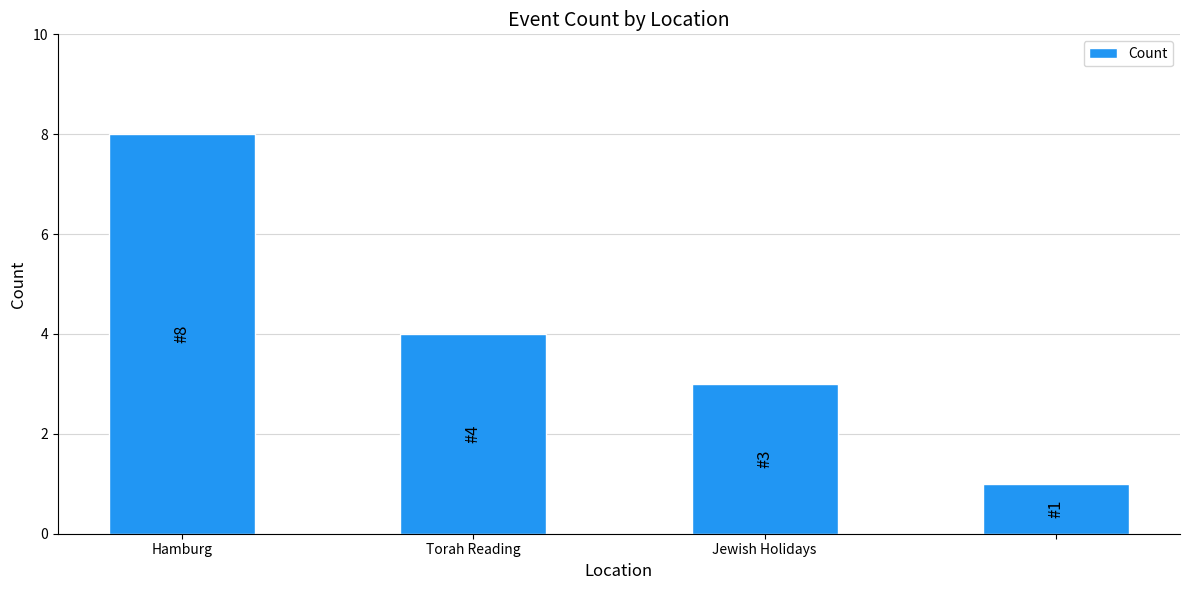

What is the greatest value displayed?

8